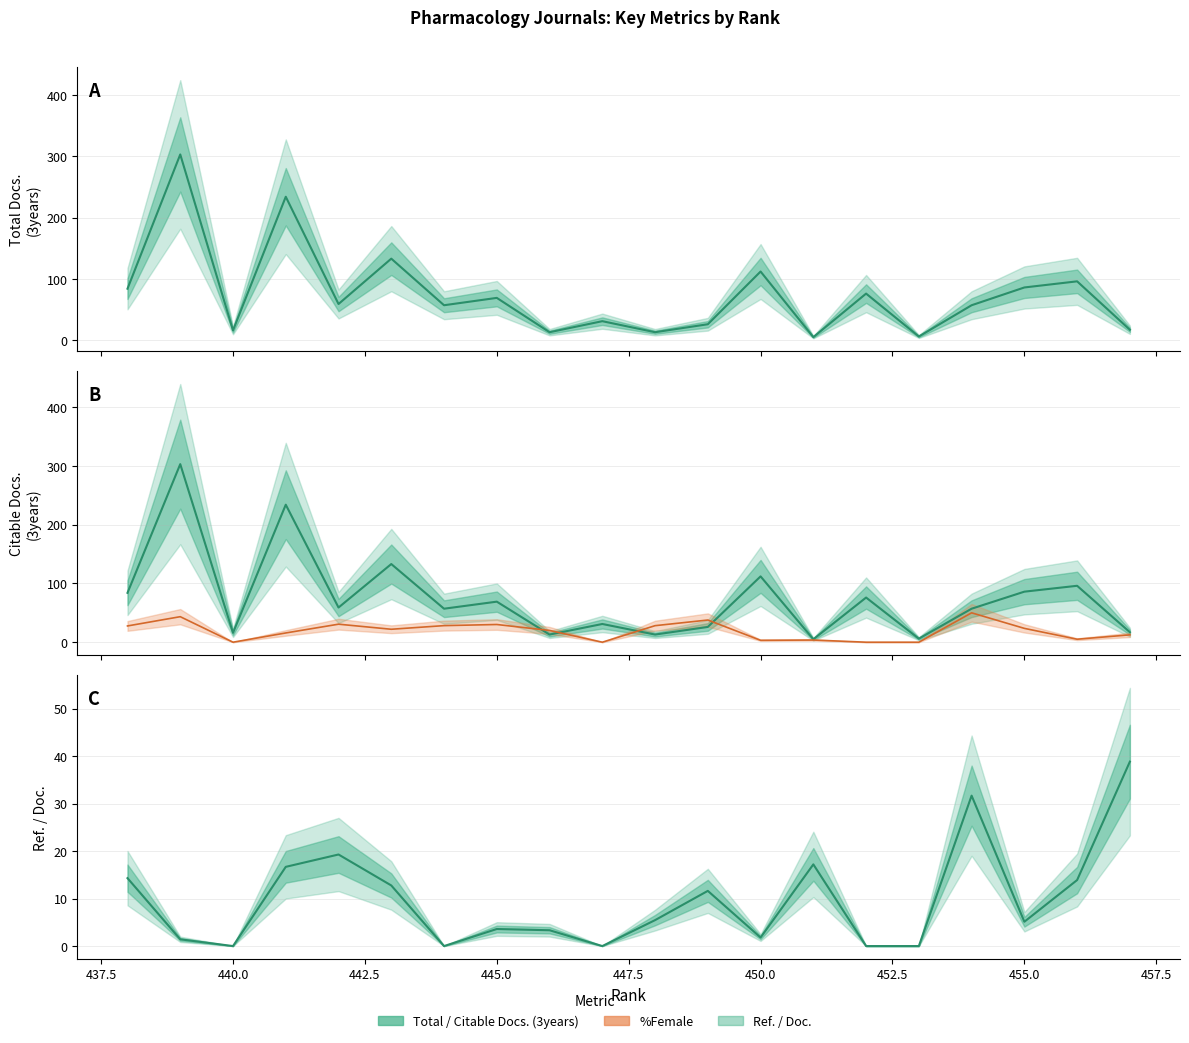

In %Female, how many points are lower than both neighbors (excluding endpoints)?

5